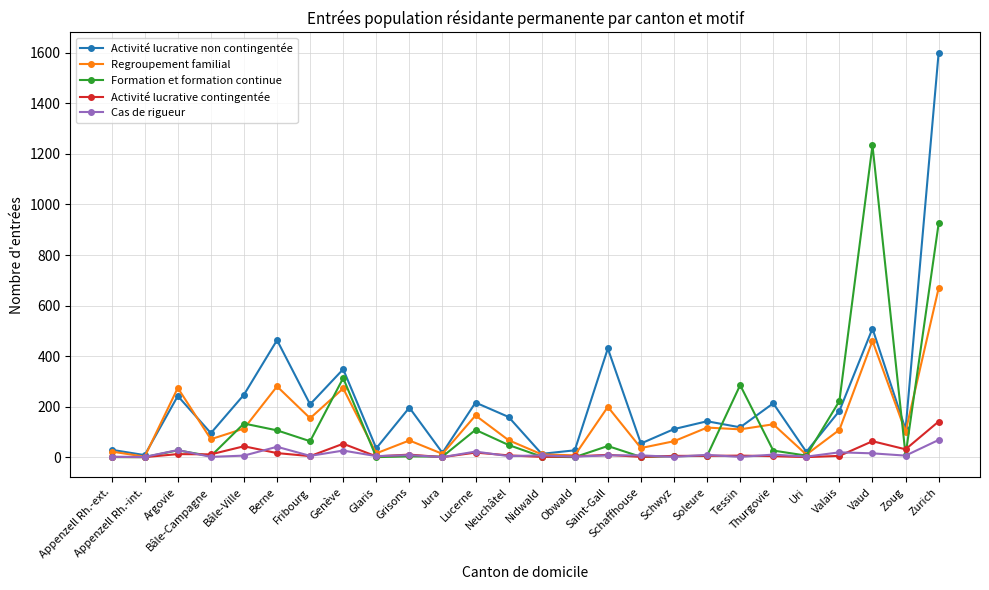

Is the value of Activité lucrative non contingentée at Argovie greater than the value of Activité lucrative contingentée at Fribourg?

Yes